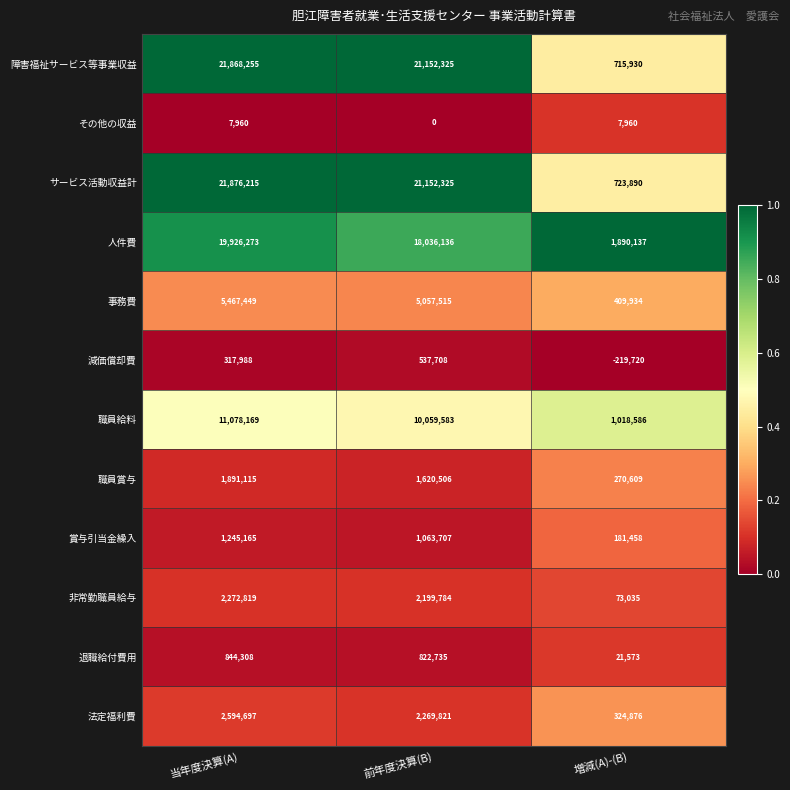

What is the total value across all series at 前年度決算(B)?

83972145